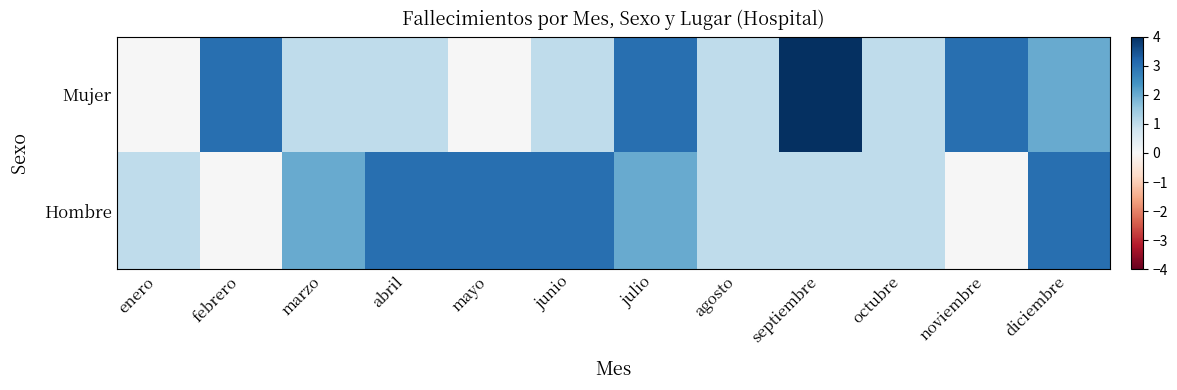

How many categories are shown in the chart?

12